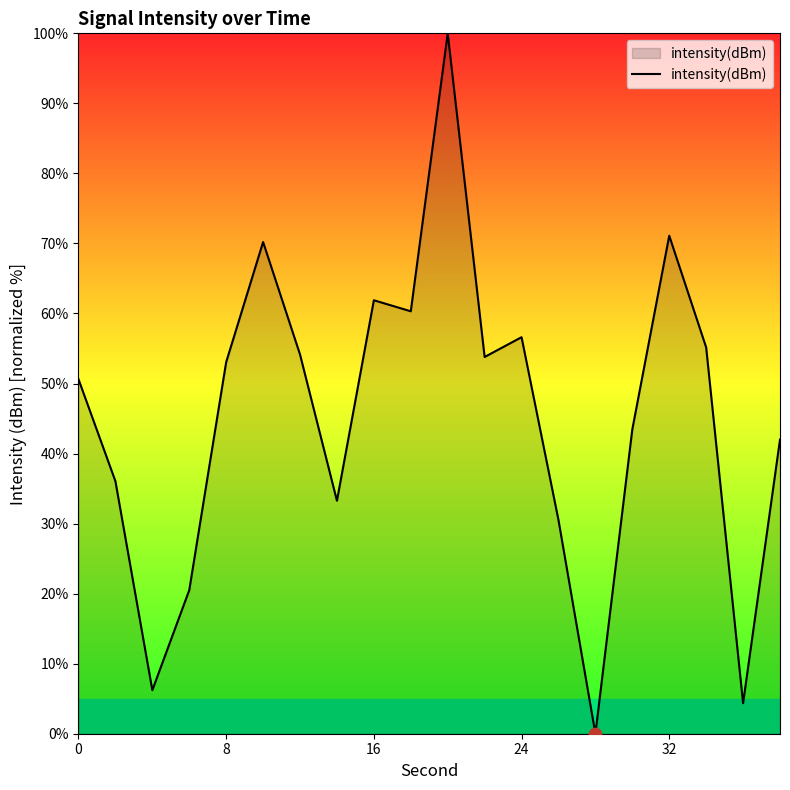

What is the greatest value displayed?

100.0